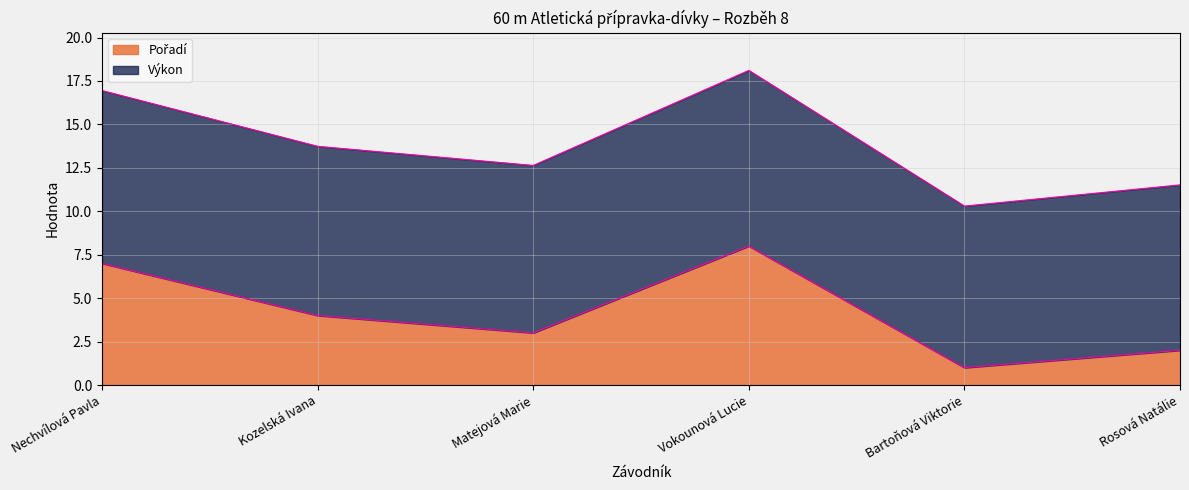

Does the chart have visible grid lines?

Yes